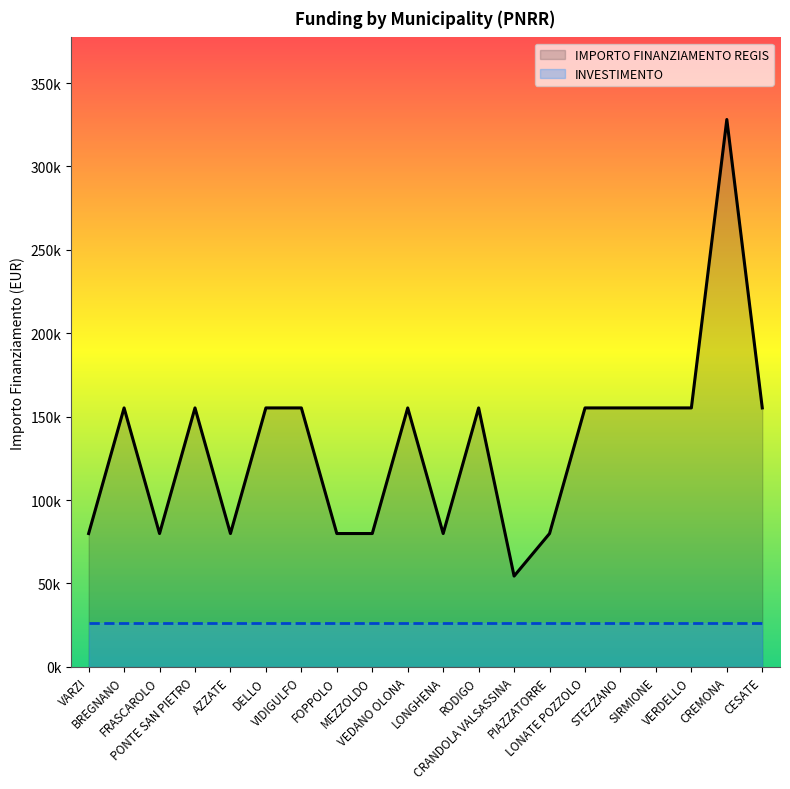

How many lines are shown in the chart?

2